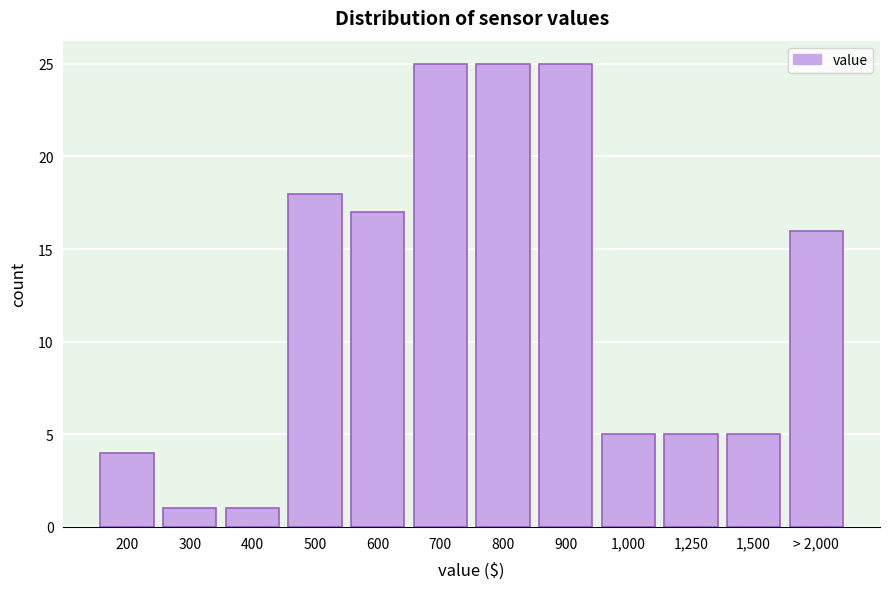

Reading left to right, list all the values displayed in this chart.

4	1	1	18	17	25	25	25	5	5	5	16